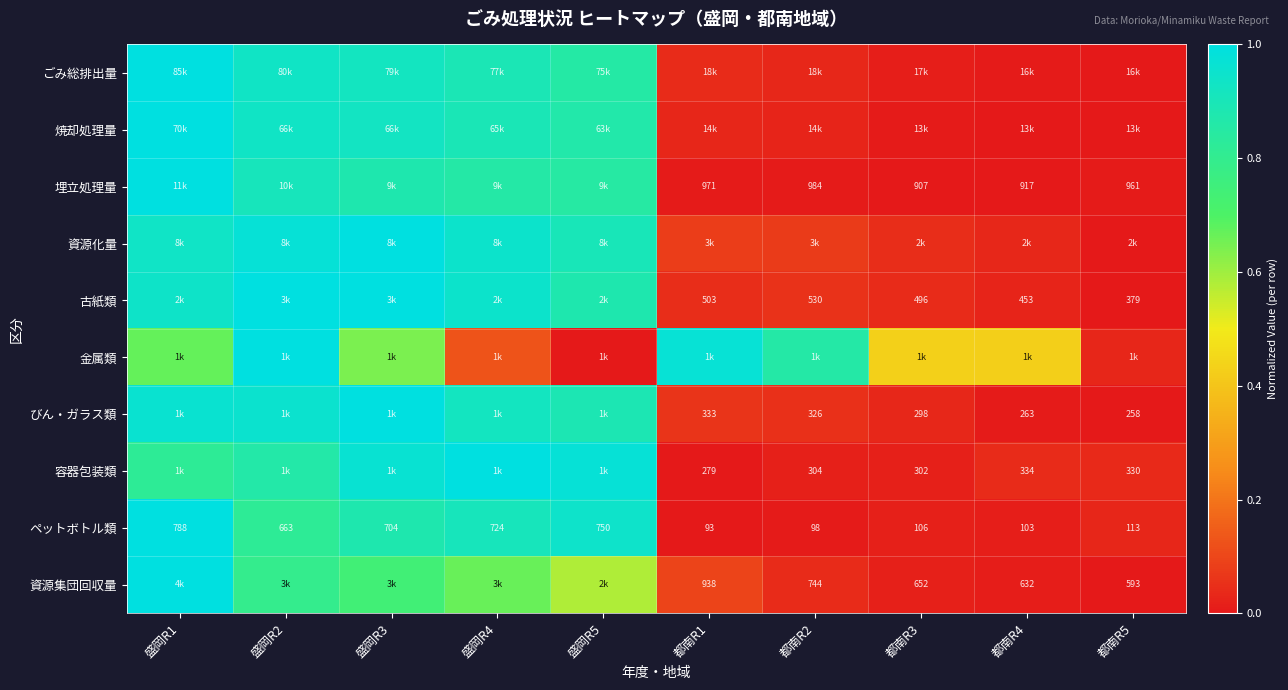

Between 都南R1 and 盛岡R1, which is larger?

盛岡R1